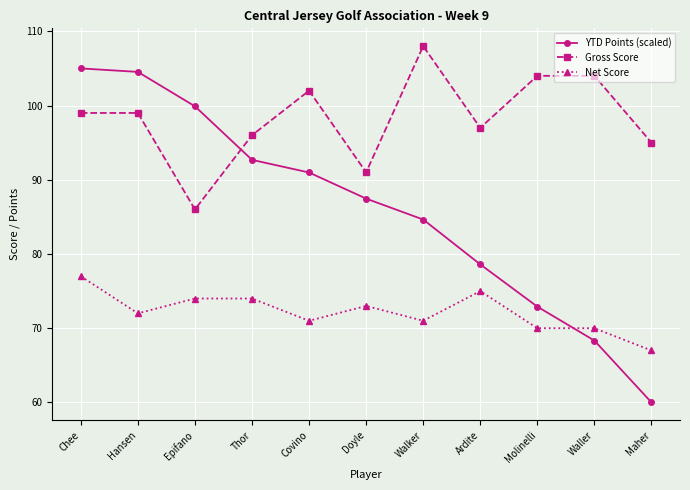

What is the value of the Net Score point at the 11th from the left?

67.0